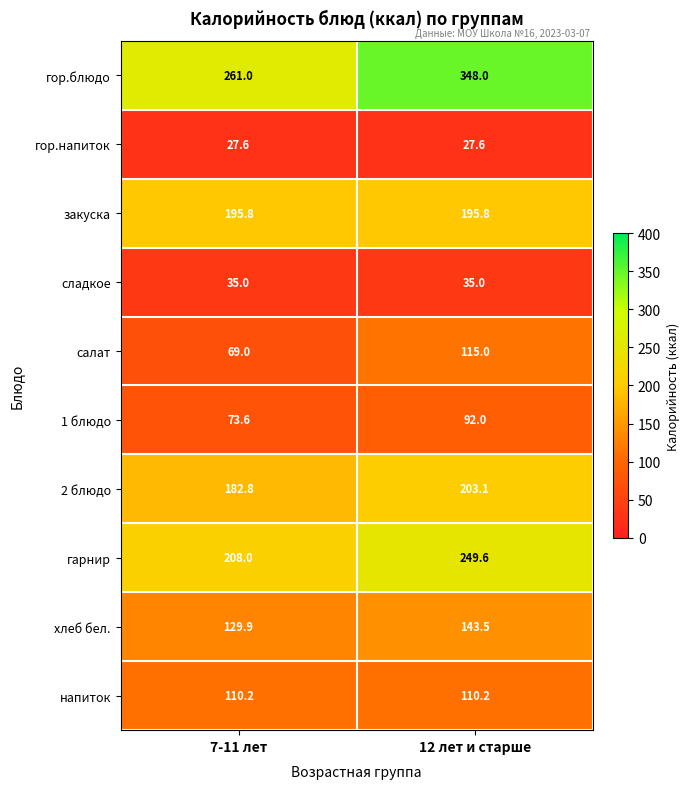

True or false: напиток has a value of 110.2 at 7-11 лет.

True